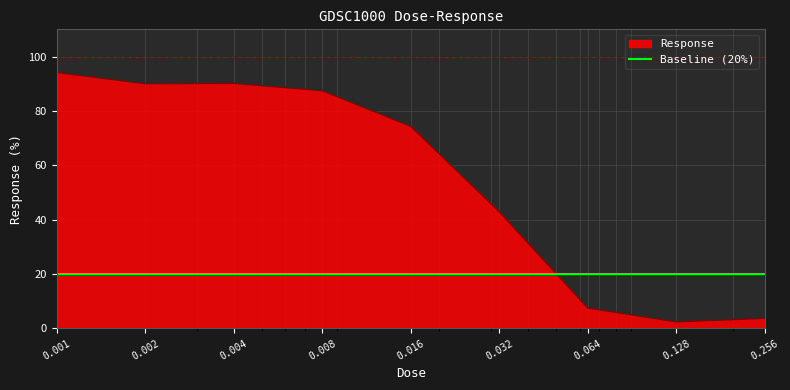

After their last crossing, which series has the higher values: Response or Baseline (20%)?

Baseline (20%)